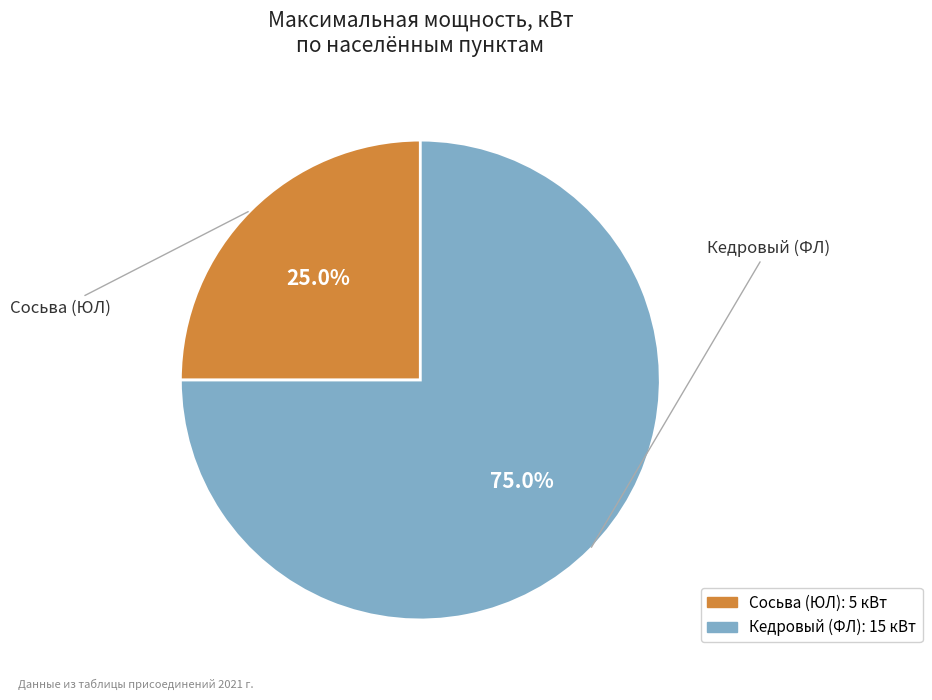

What portion of the pie excludes Сосьва (ЮЛ)?

75.0%